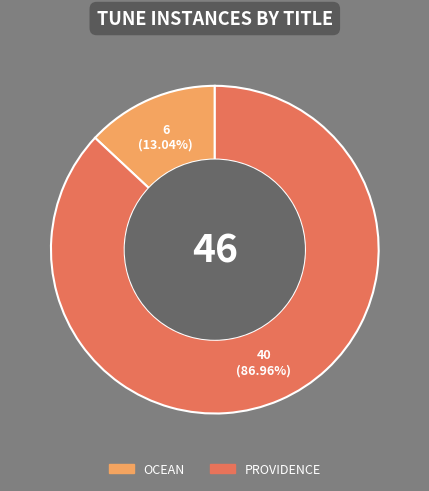

What percentage is the OCEAN slice, to the nearest percent?

13%